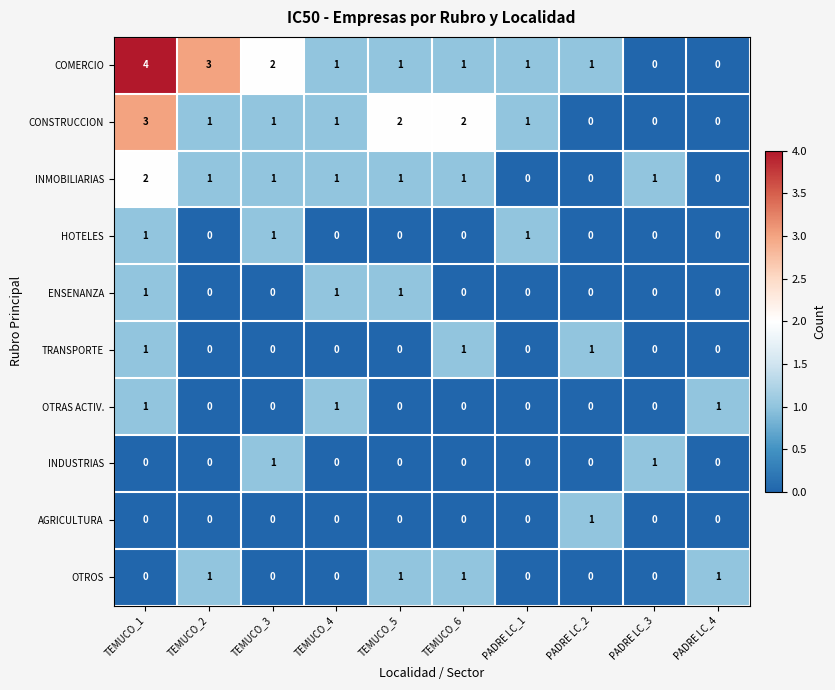

How many COMERCIO values are between 1 and 2?

6